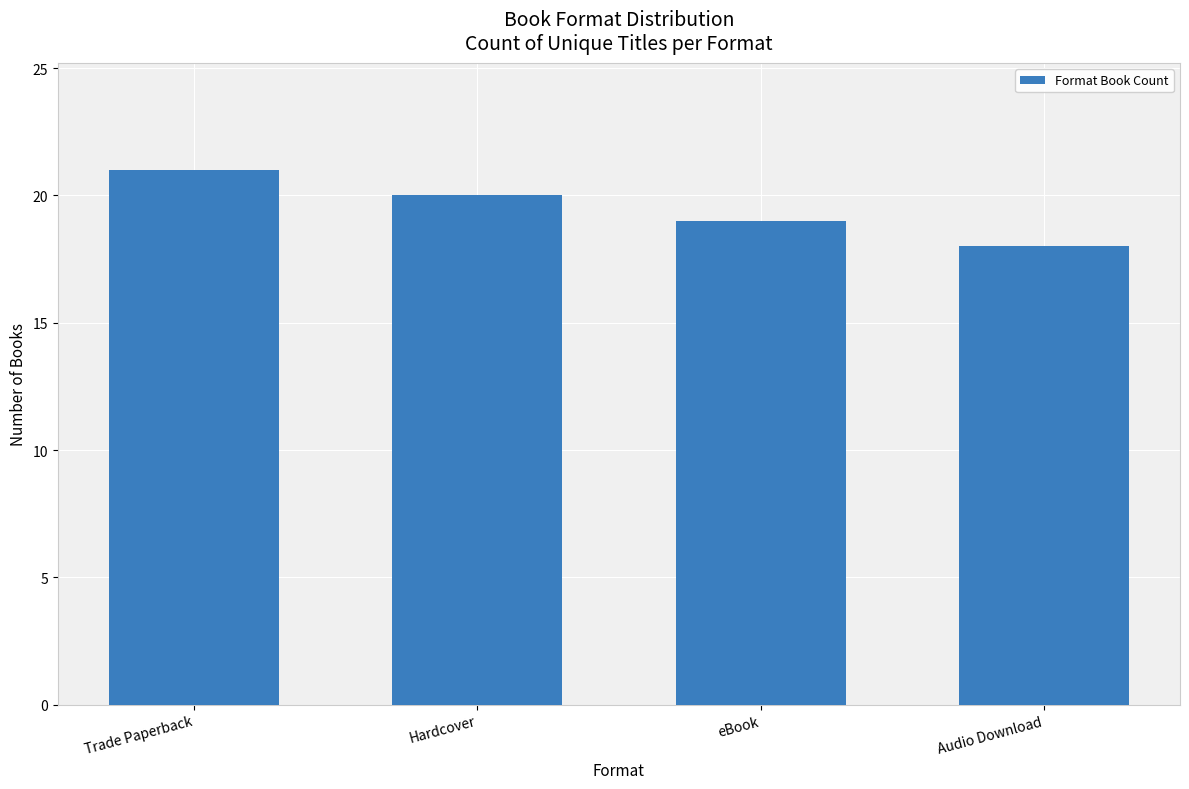

The chart shows a value of 19 at eBook. True or false?

True